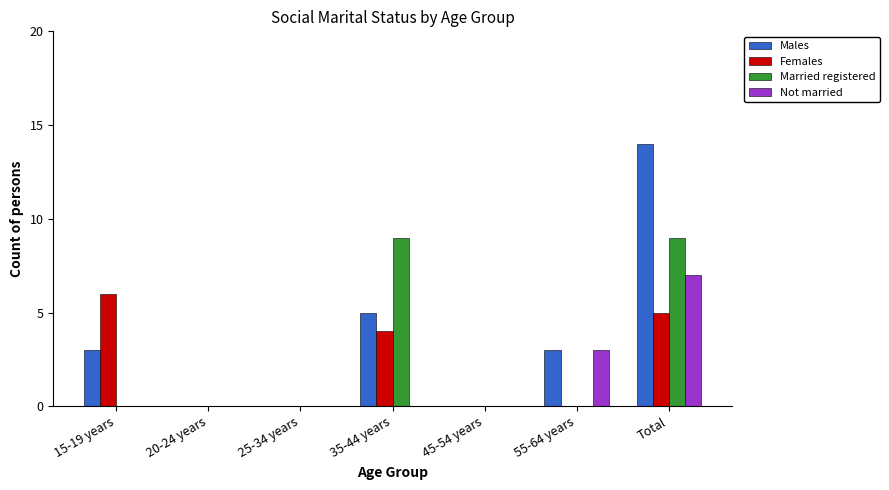

Does the chart contain stacked bars?

No